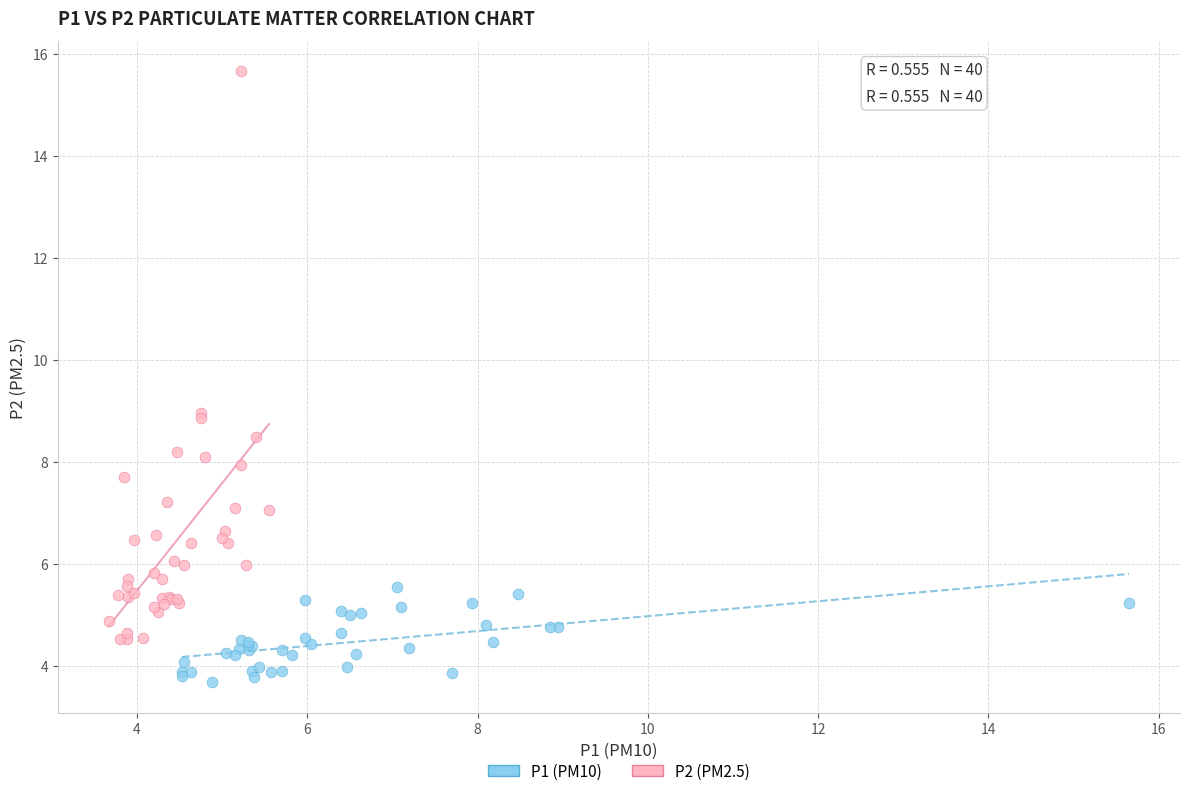

Which series has the widest spread of Y values?

P2 (PM2.5)